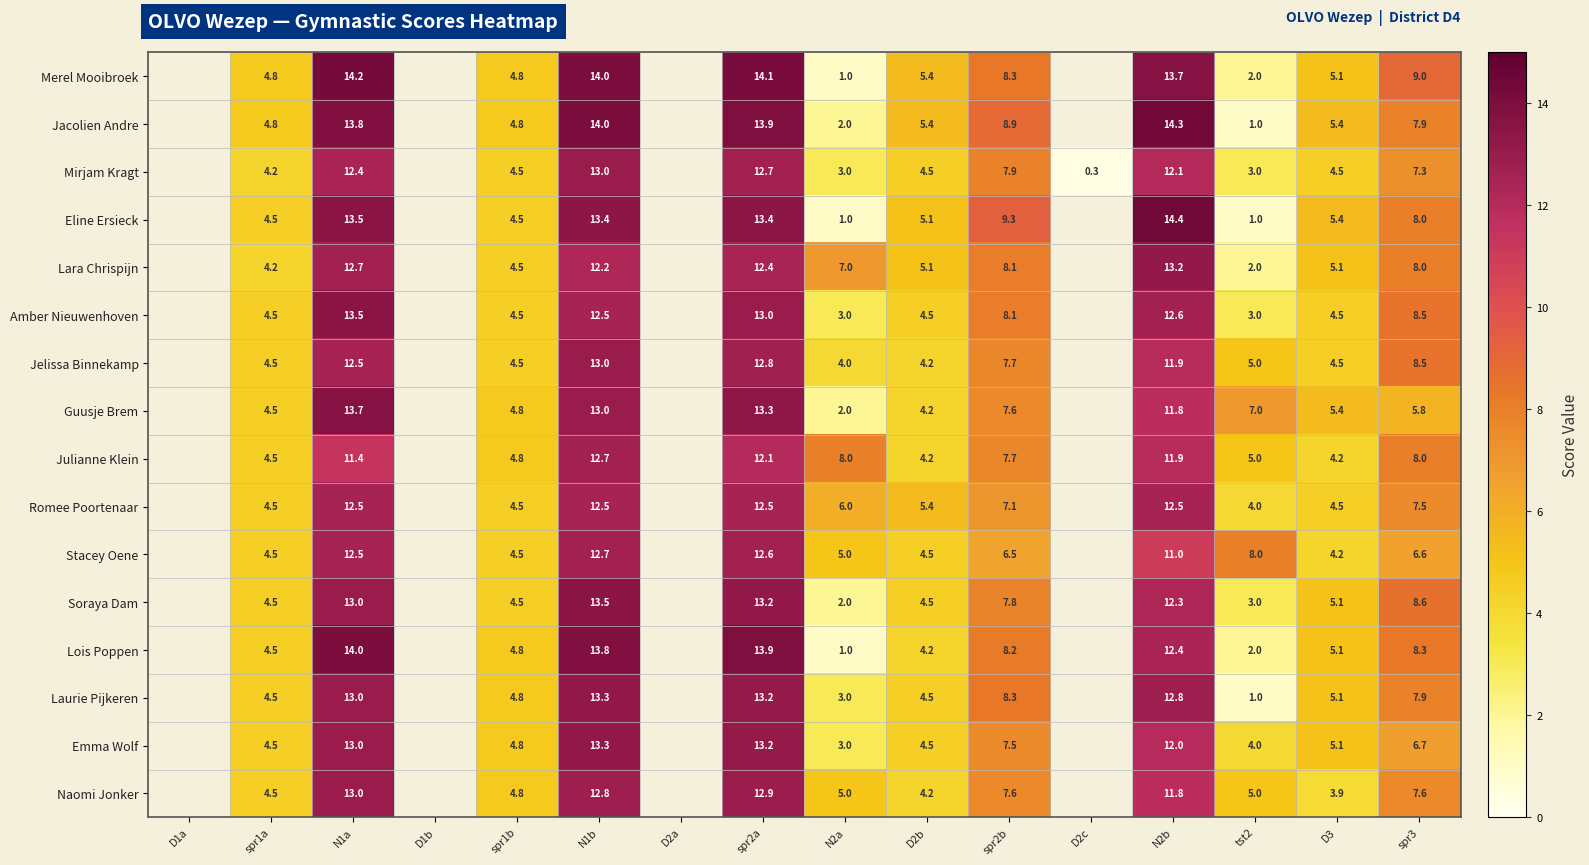

Which series changed the most between spr2b and D3?

Eline Ersieck